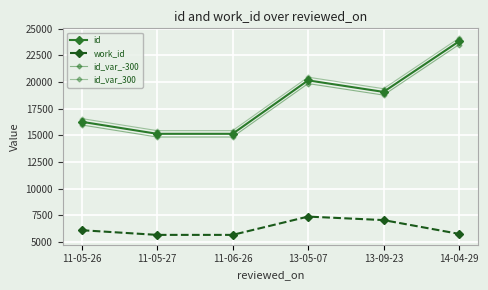

Where is id_var_-300 nearest to the value 19186?

13-09-23